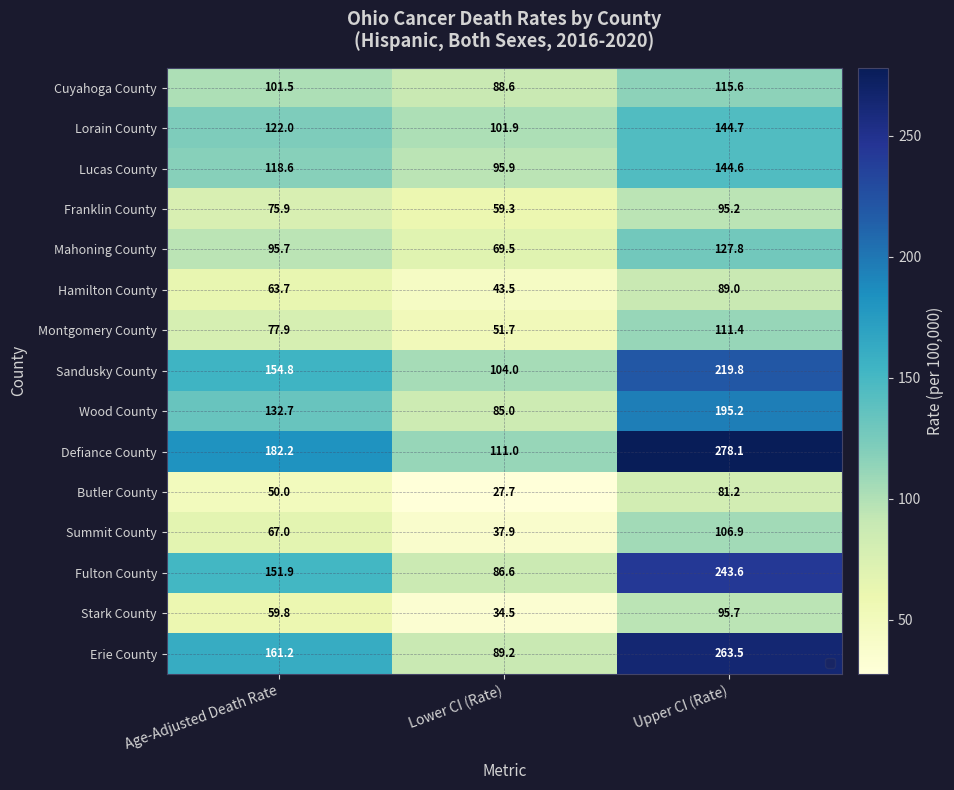

At which category does the chart reach its minimum across all series?

Lower CI (Rate)